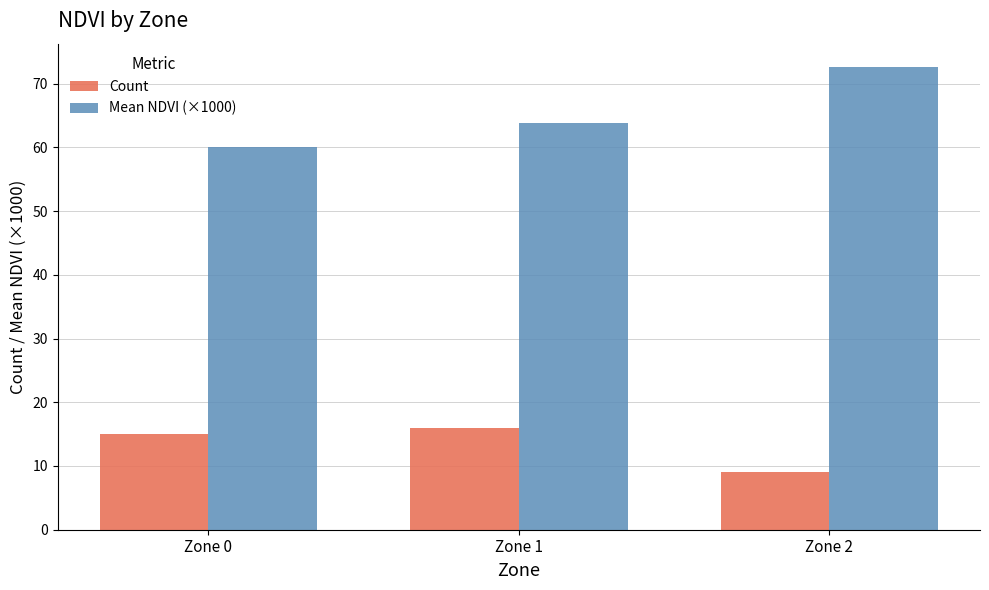

At how many categories does at least one series exceed 23?

3